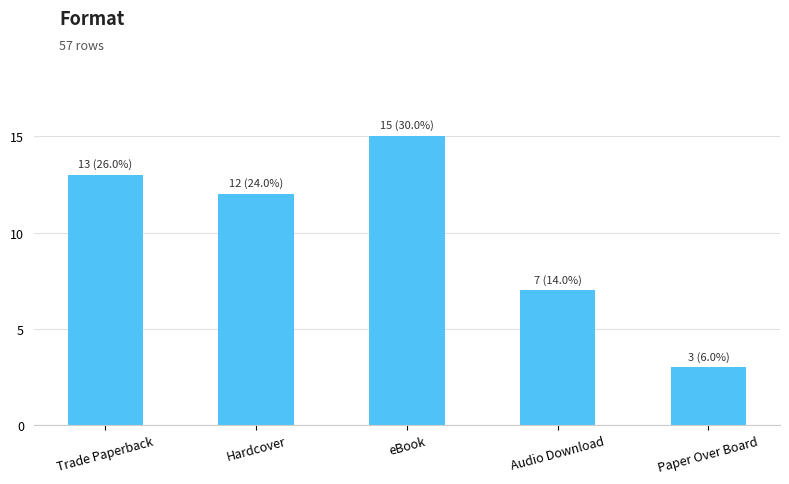

What value does the data have at Trade Paperback, to the nearest 5?

15